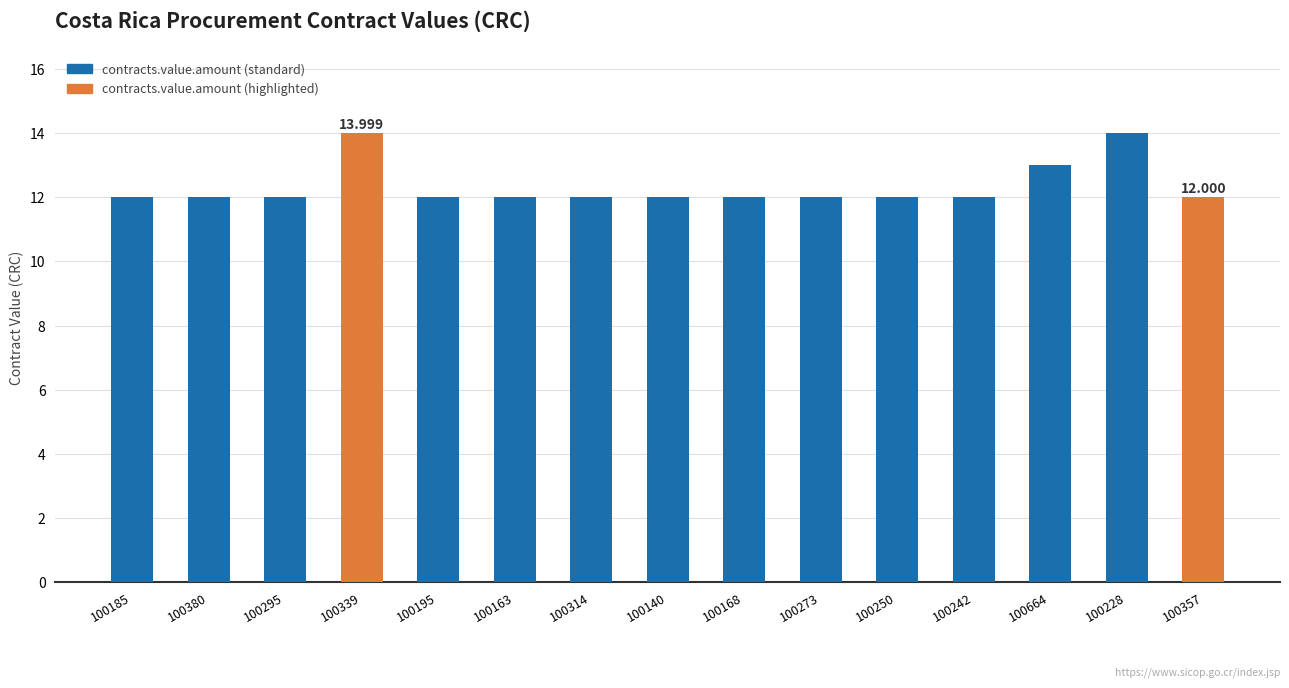

Does the chart contain stacked bars?

No